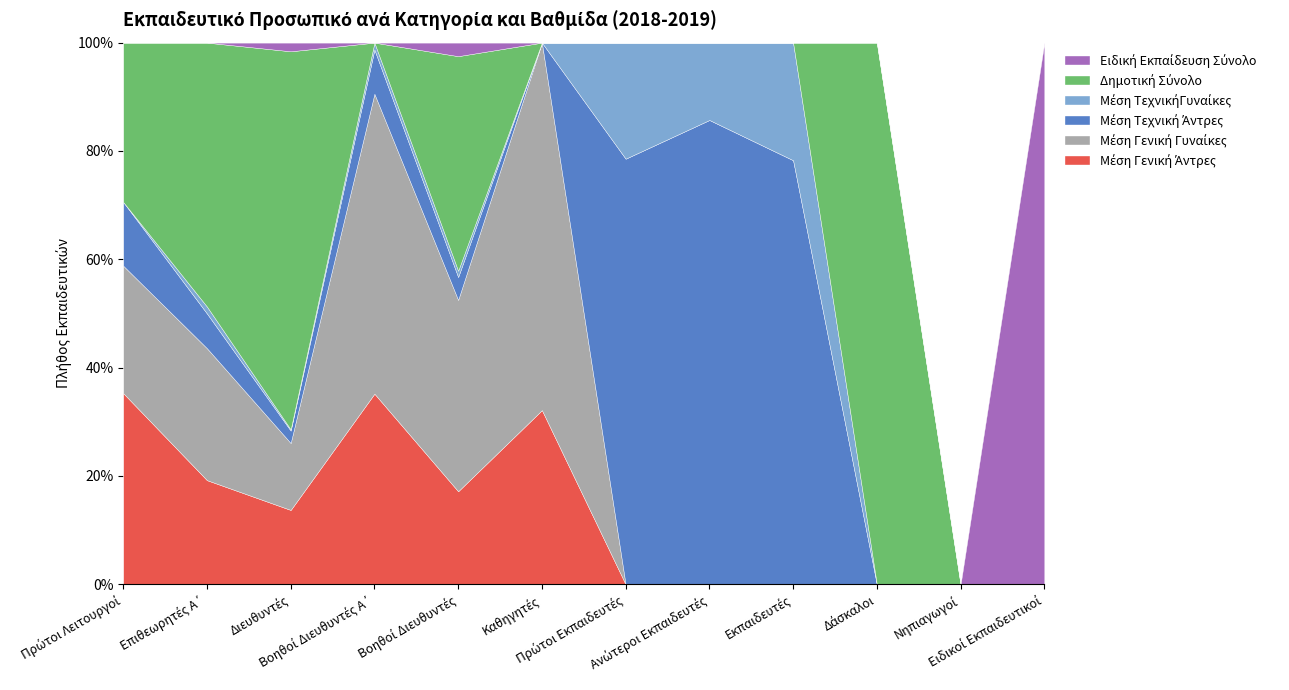

At how many categories does at least one series exceed 2896?

2